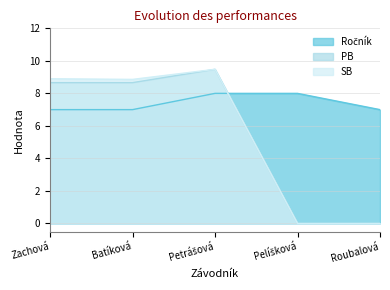

At which label is PB closest to 4?

Pelíšková